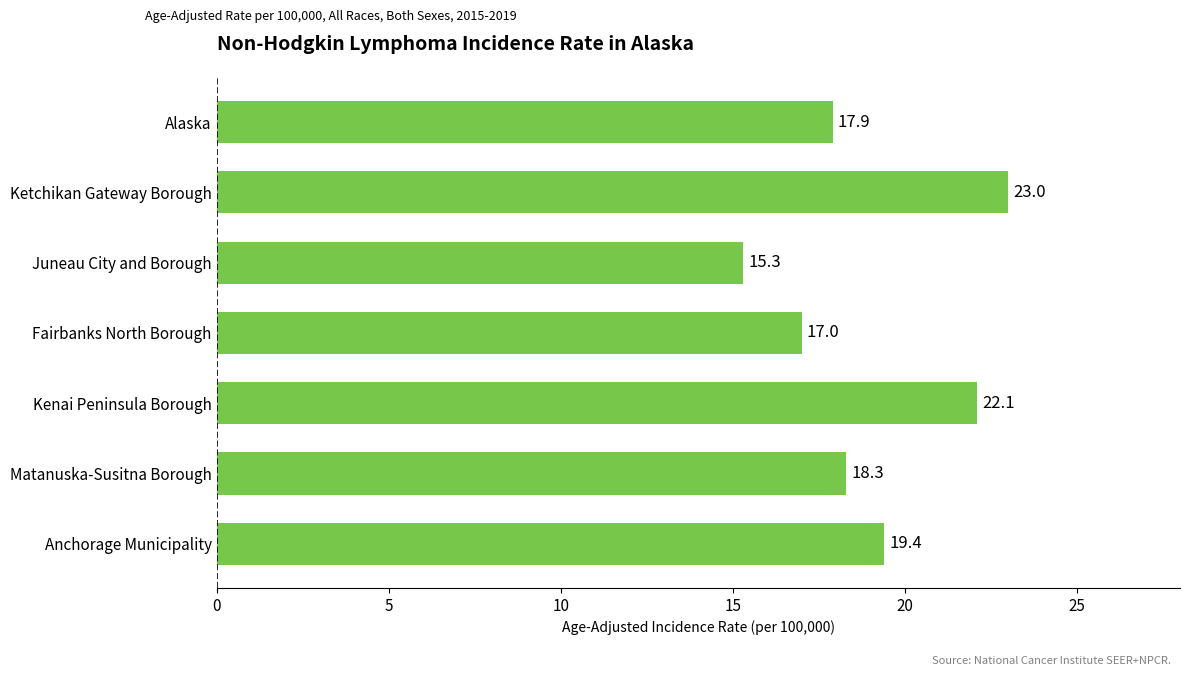

Reading bottom to top, transcribe all the data shown in this chart.

Anchorage Municipality=19.4	Matanuska-Susitna Borough=18.3	Kenai Peninsula Borough=22.1	Fairbanks North Borough=17.0	Juneau City and Borough=15.3	Ketchikan Gateway Borough=23.0	Alaska=17.9